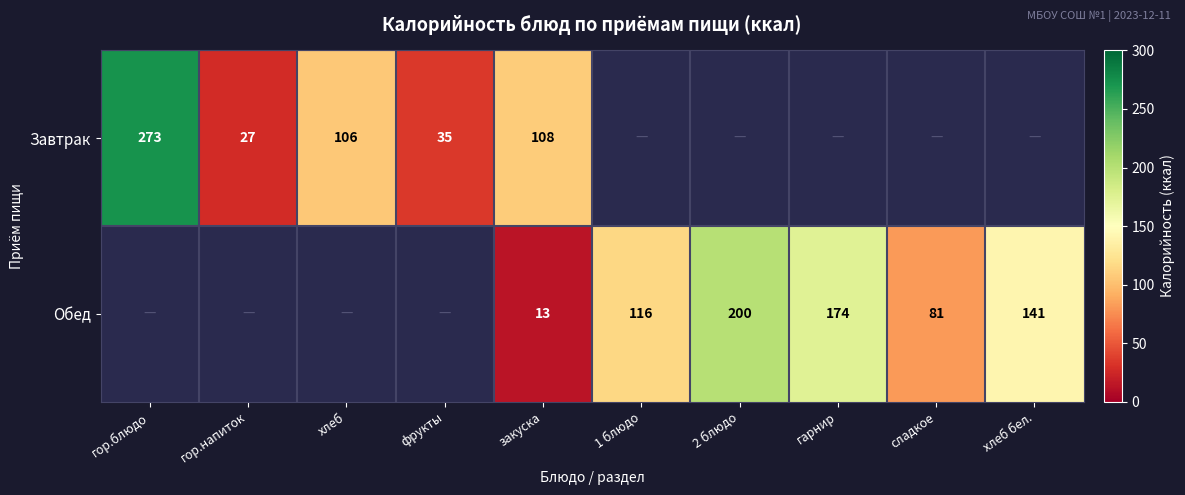

Count the number of data series in this chart.

2